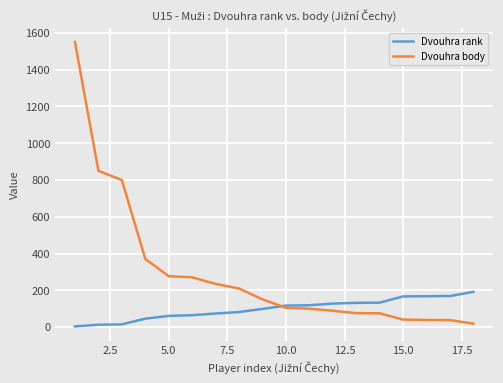

Rank the series by their average value, from lowest to highest.

Dvouhra rank, Dvouhra body